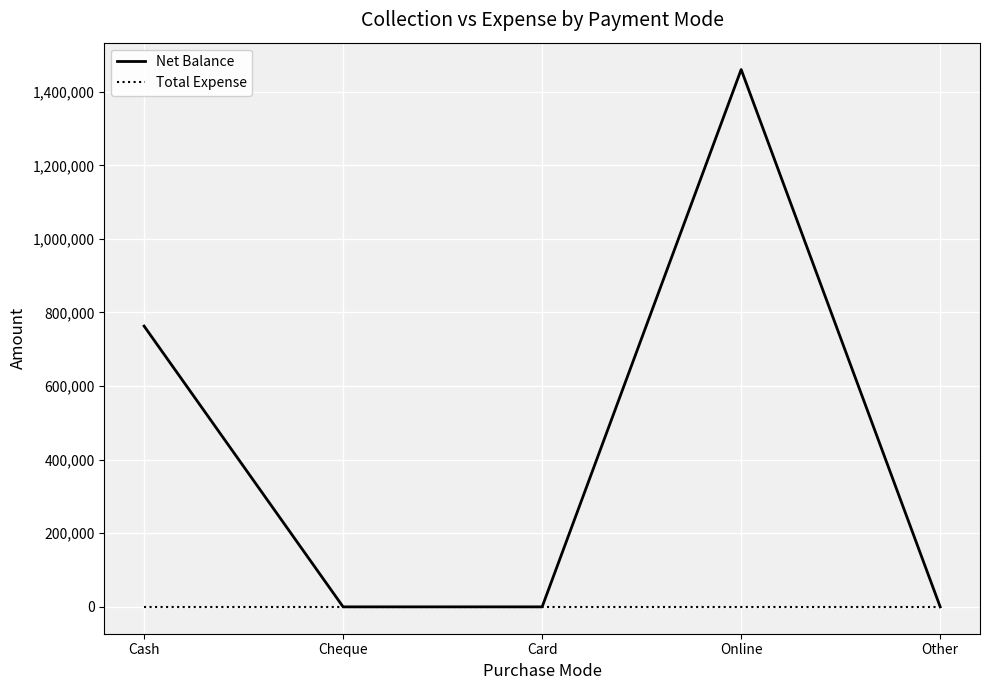

At which label is Net Balance closest to 730131?

Cash